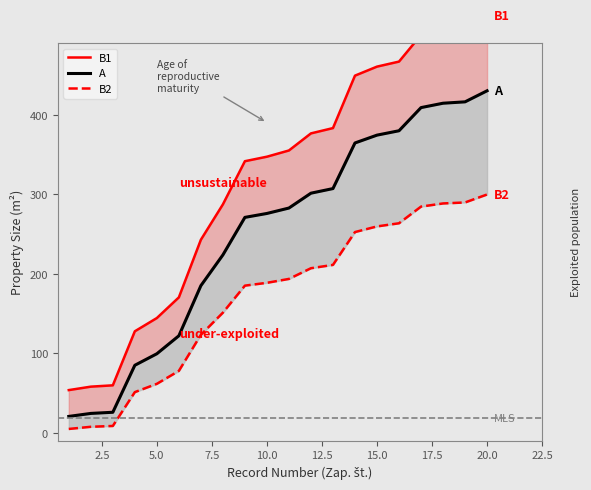

How many values in the B1 series are below 354?

10